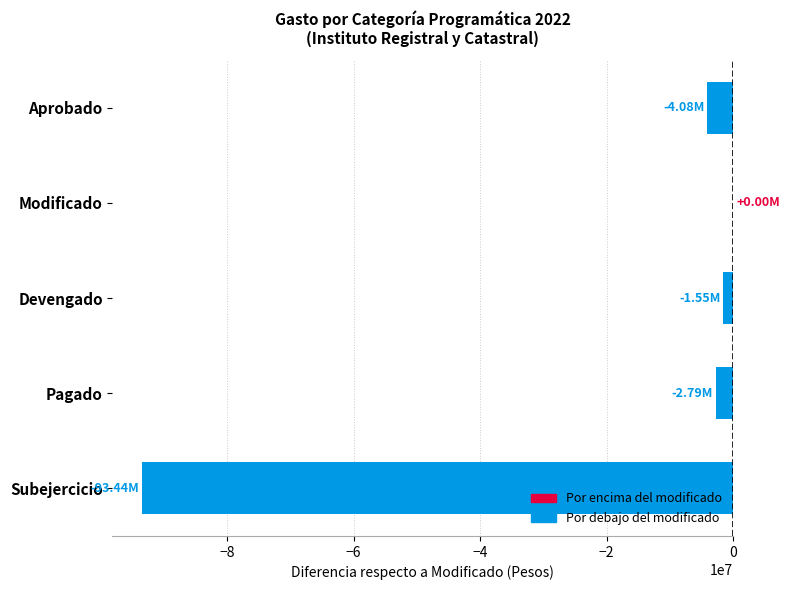

What is the sum of the values at Subejercicio and Aprobado?

-97516335